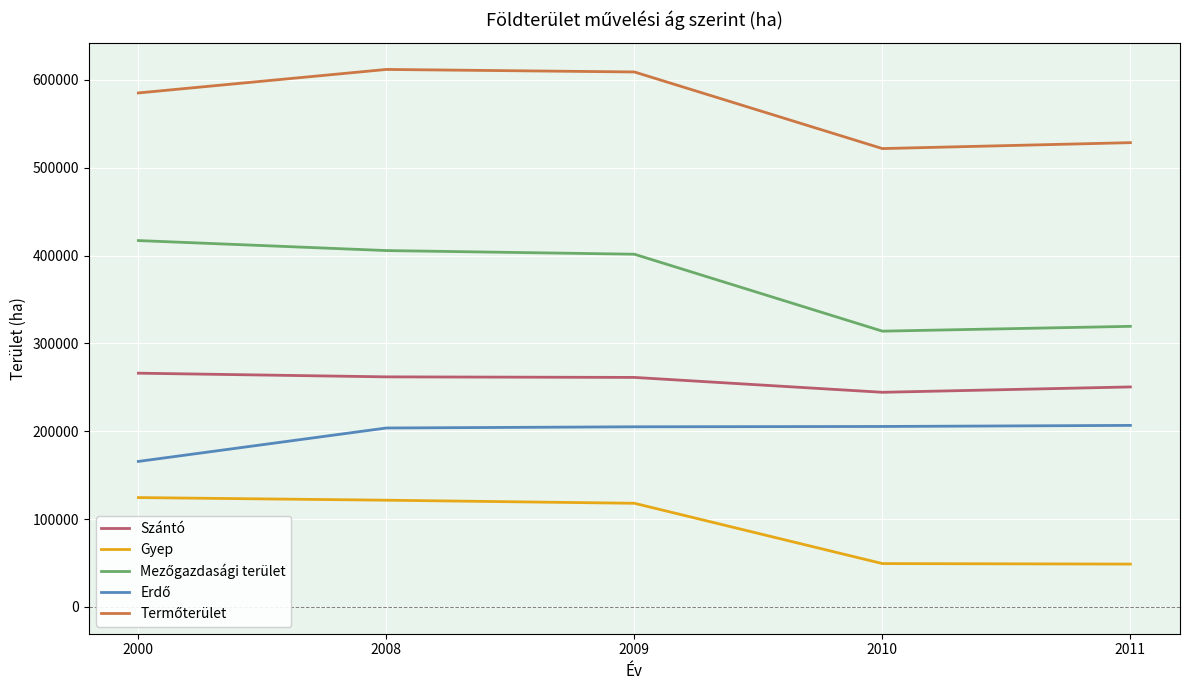

True or false: Szántó and Gyep intersect in this chart.

False